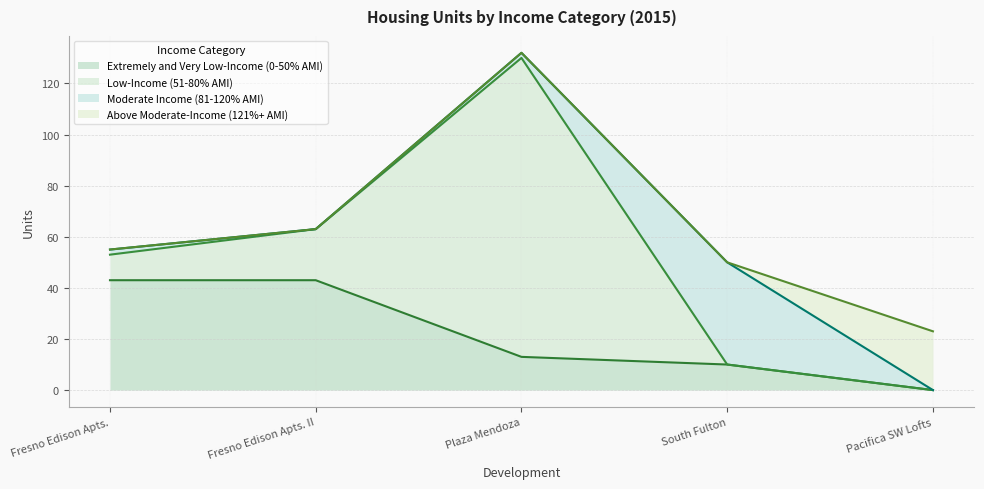

How many interior local peaks does the Low-Income (51-80% AMI) series have?

1